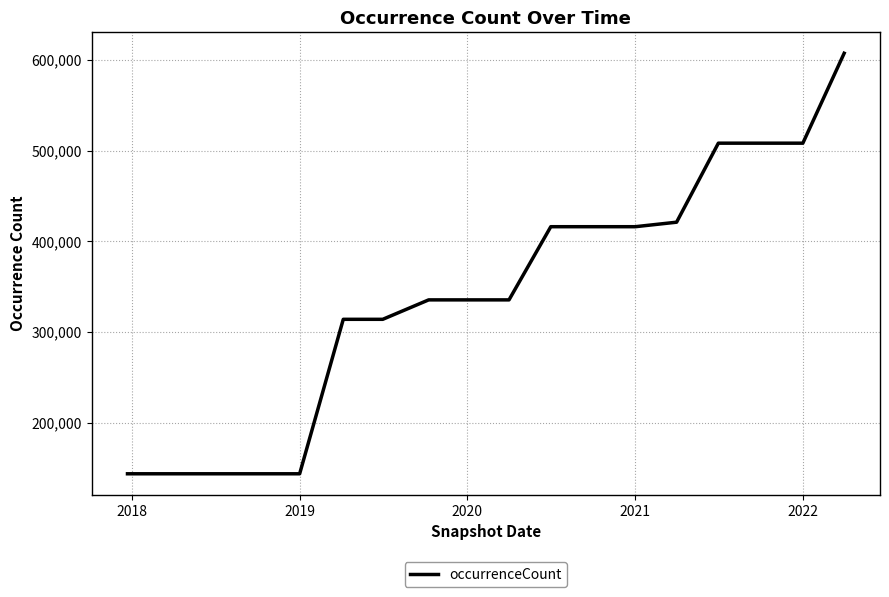

What is the difference between the maximum and minimum values?

463795